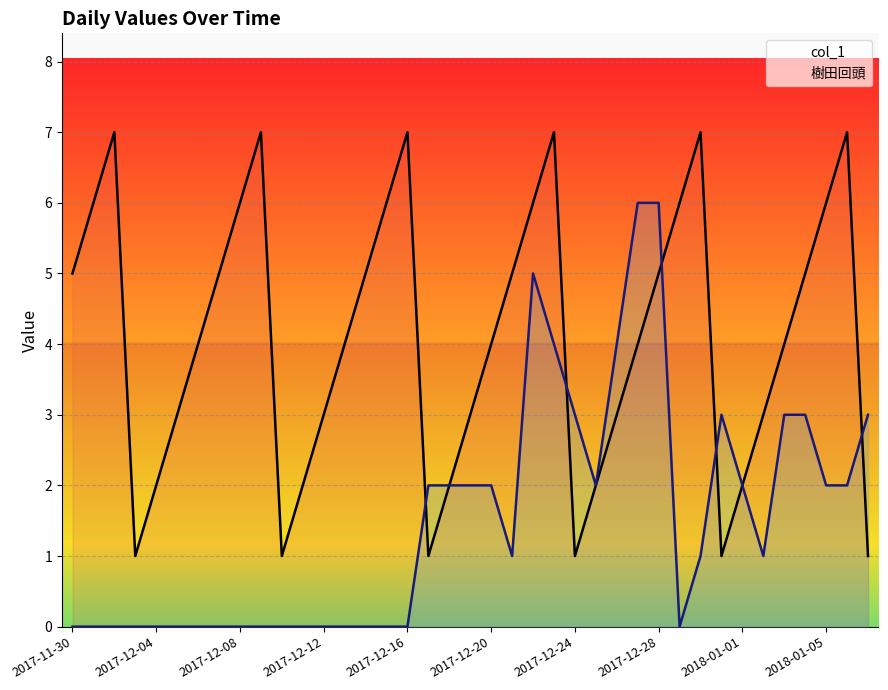

List the series in order of their overall mean, highest first.

col_1, 樹田回頭